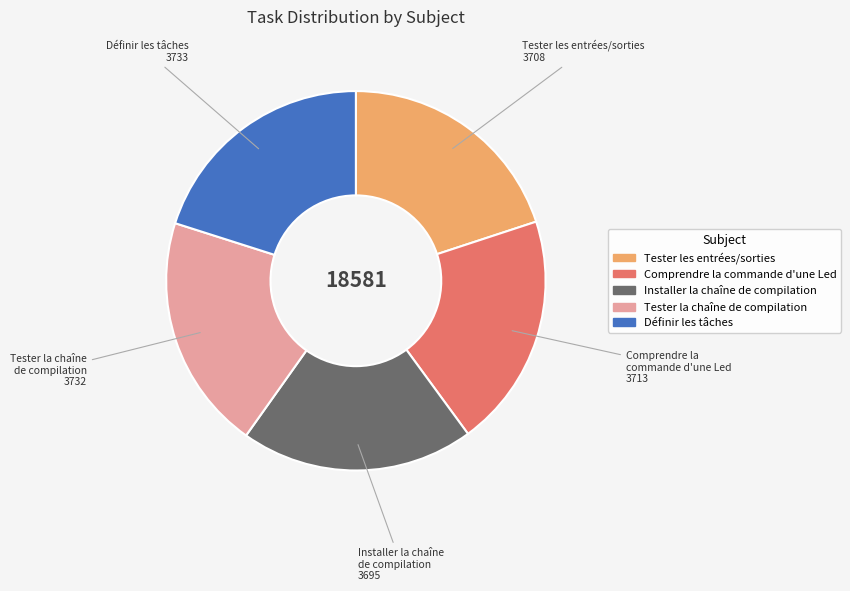

Does Comprendre la commande d'une Led represent more than half of the total?

No